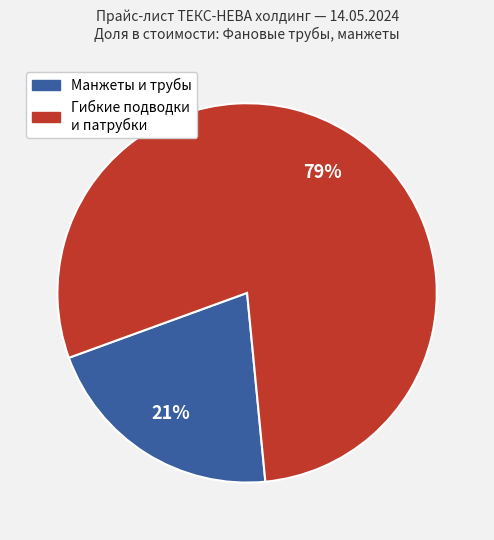

To the nearest percent, what is the average slice percentage?

50%